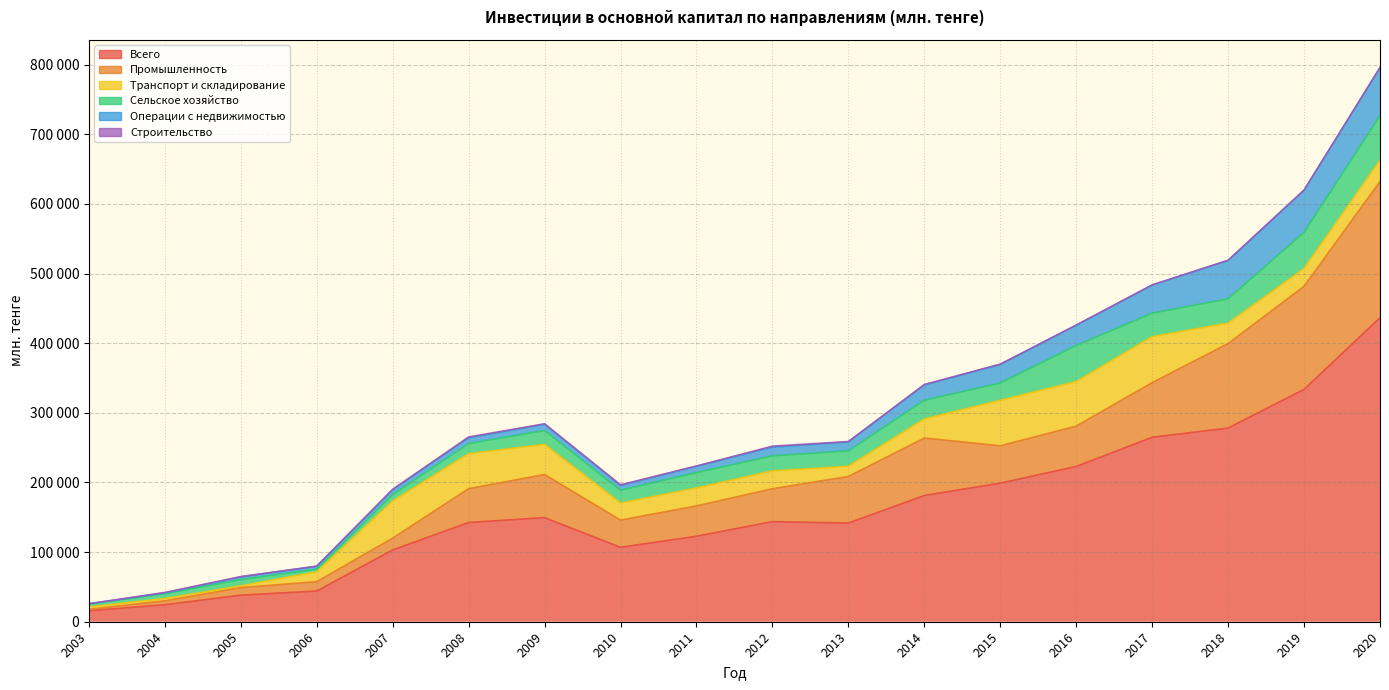

In Промышленность, how many points are lower than both neighbors (excluding endpoints)?

2